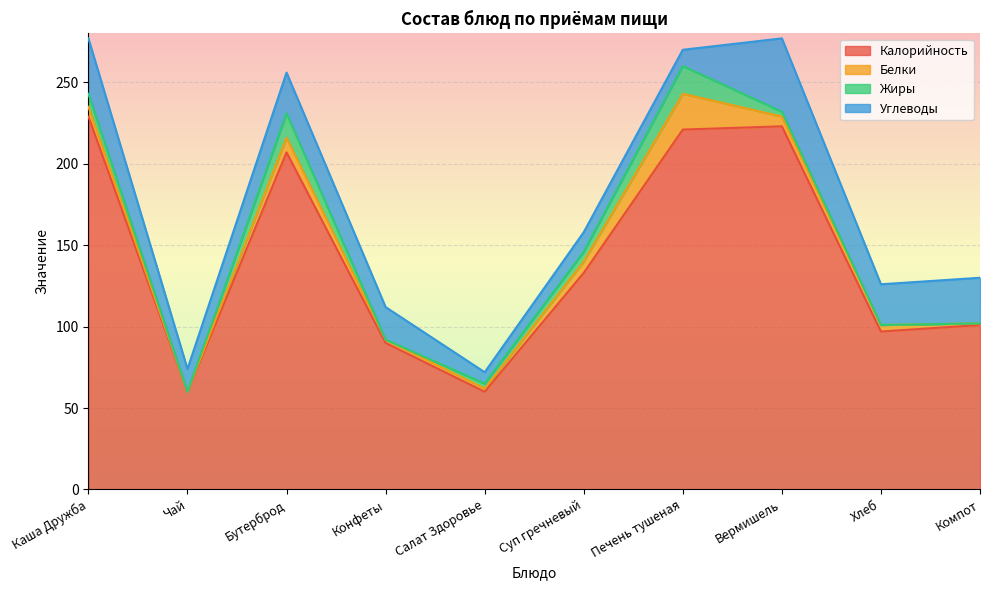

Is it true that Белки equals 12 at Бутерброд?

False